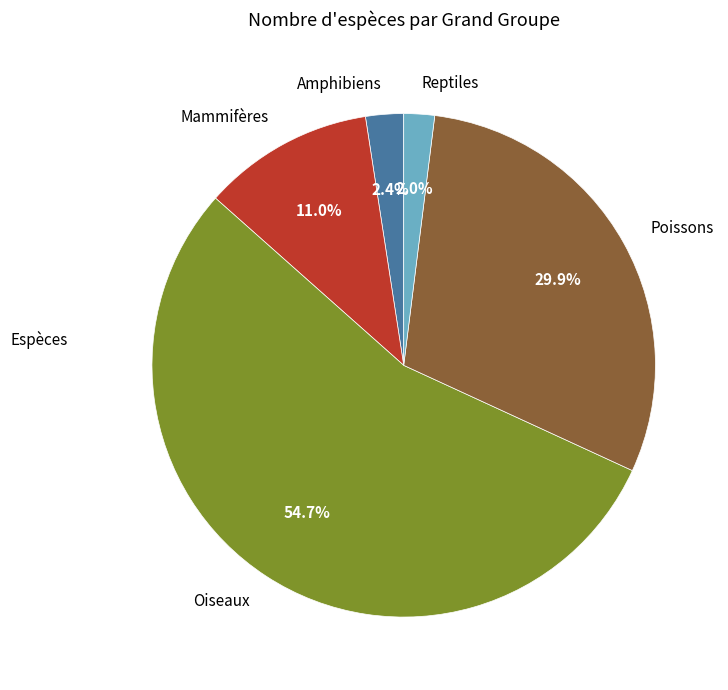

To the nearest percent, what percentage of the pie is Oiseaux?

55%